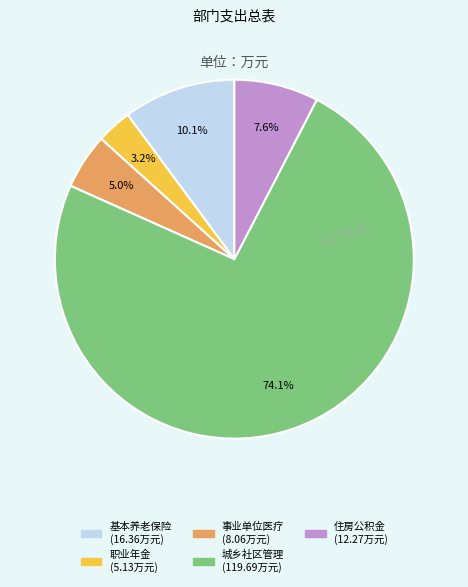

Is there any slice that represents more than half of the pie?

Yes